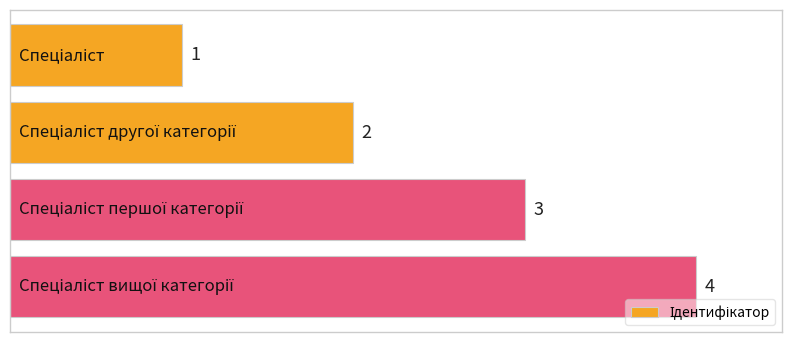

What is the sum of all values?

10